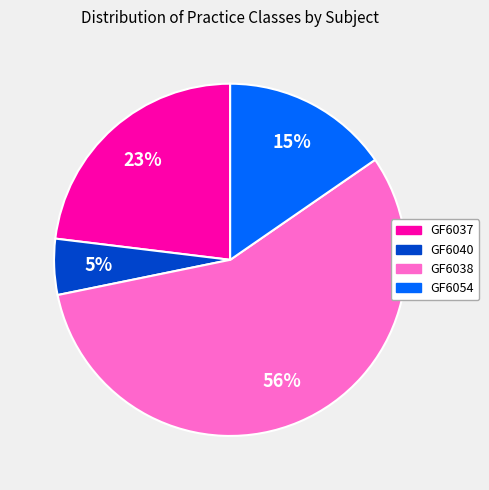

What percentage is the GF6040 slice, to the nearest percent?

5%